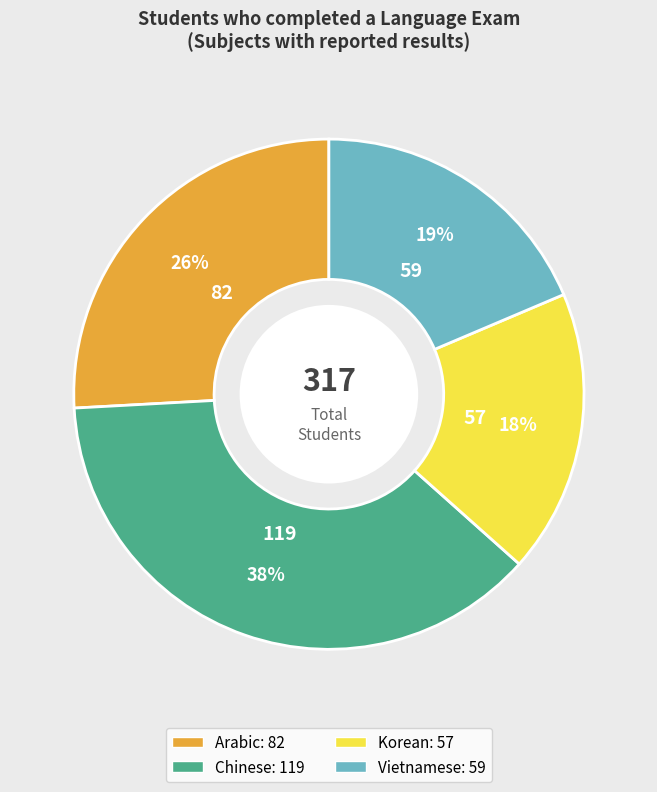

What is the ratio of the value at Vietnamese to the value at Arabic?

0.7